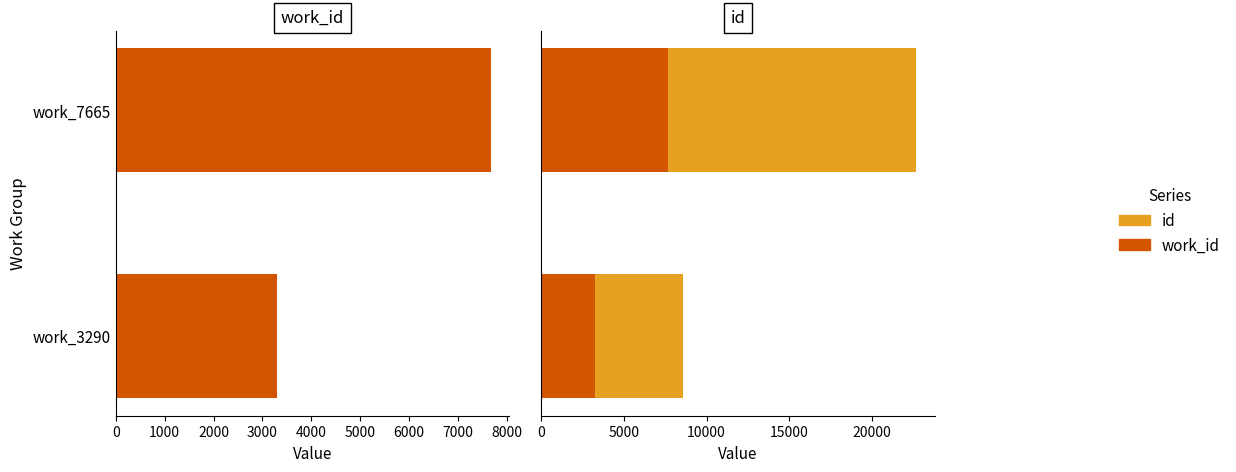

Which series has the widest spread of values?

id